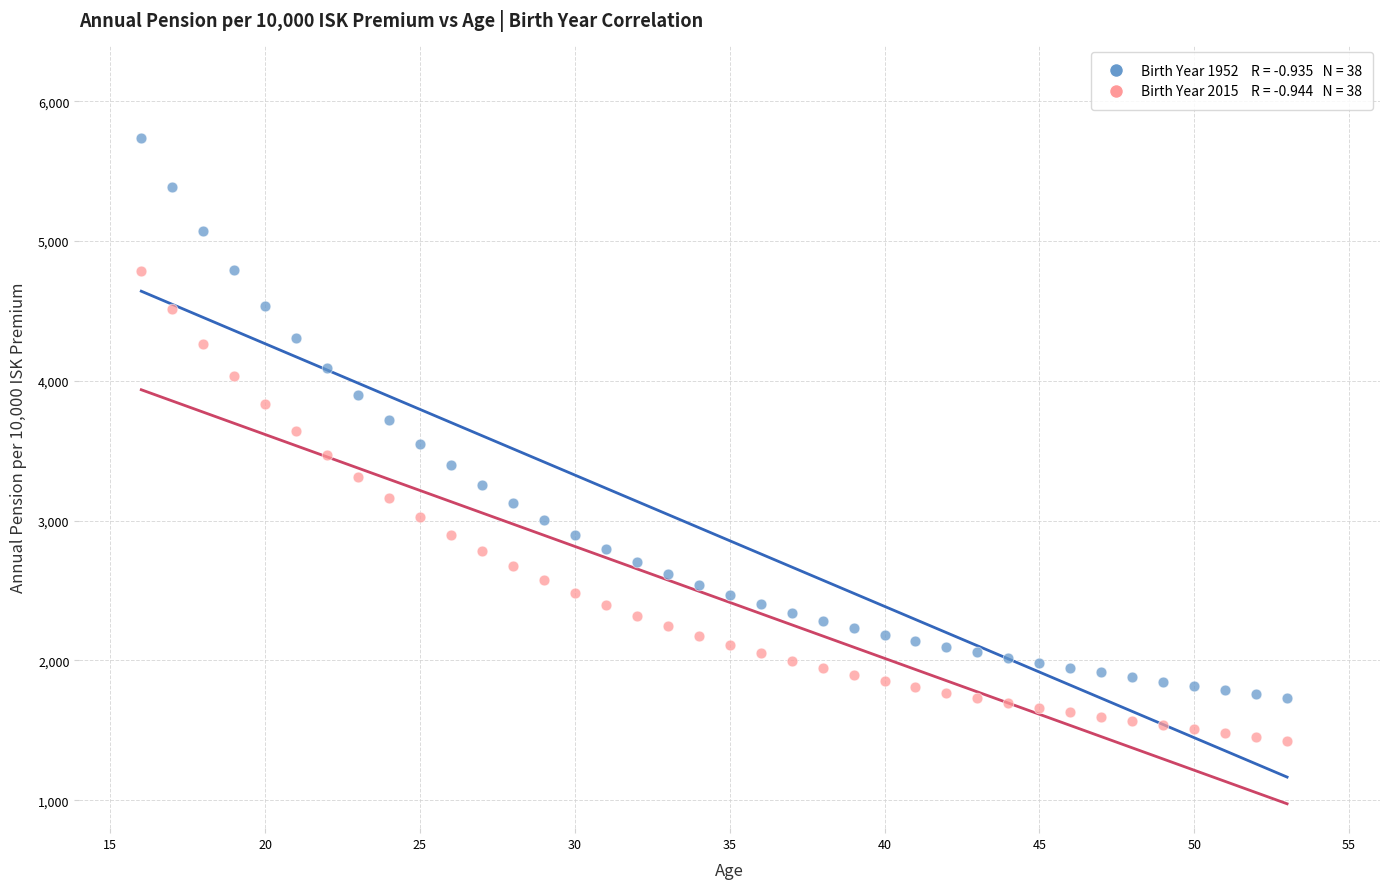

Across all data points, what is the range of X values (max minus min)?

37